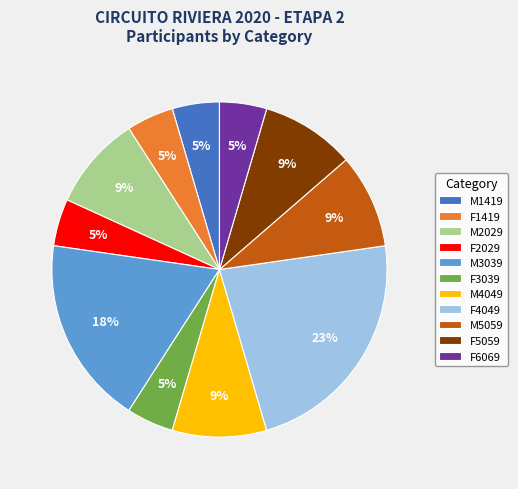

To the nearest percent, what portion does F4049 represent?

23%